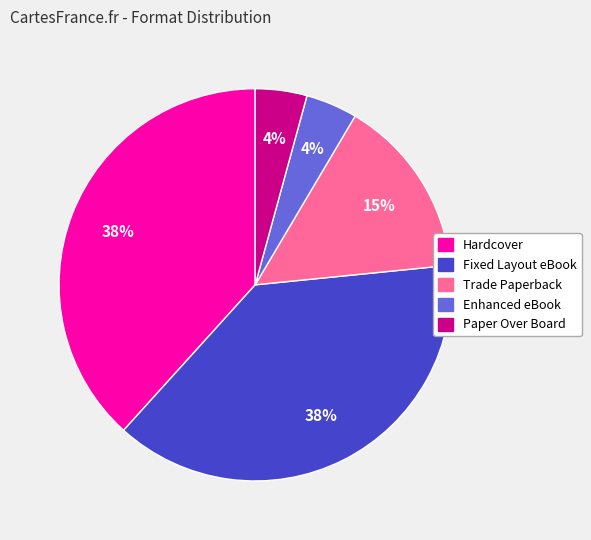

Count the number of slices in the pie.

5